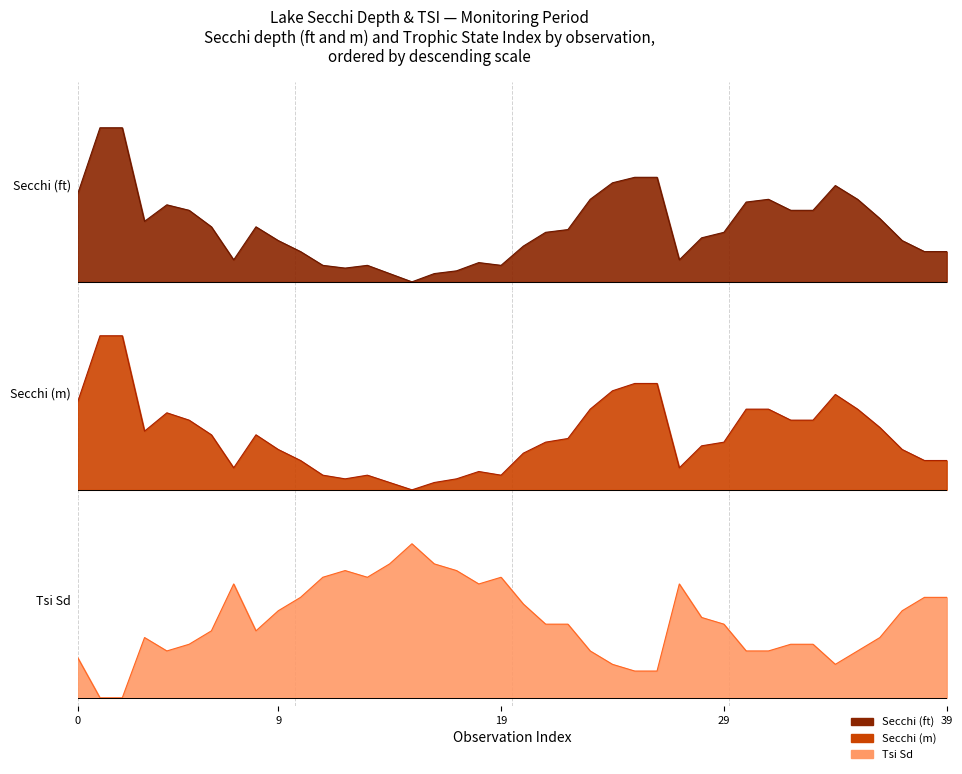

Reading left to right, transcribe all the data shown in this chart.

Secchi (ft): 0.6	1.0	1.0	0.4	0.5	0.5	0.4	0.1	0.4	0.3	0.2	0.1	0.1	0.1	0.1	0.0	0.1	0.1	0.1	0.1	0.2	0.3	0.3	0.5	0.6	0.7	0.7	0.1	0.3	0.3	0.5	0.5	0.5	0.5	0.6	0.5	0.4	0.3	0.2	0.2
Secchi (m): 0.6	1.0	1.0	0.4	0.5	0.5	0.4	0.1	0.4	0.3	0.2	0.1	0.1	0.1	0.0	0.0	0.0	0.1	0.1	0.1	0.2	0.3	0.3	0.5	0.6	0.7	0.7	0.1	0.3	0.3	0.5	0.5	0.5	0.5	0.6	0.5	0.4	0.3	0.2	0.2
Tsi Sd: 0.3	0.0	0.0	0.4	0.3	0.3	0.4	0.7	0.4	0.6	0.7	0.8	0.8	0.8	0.9	1.0	0.9	0.8	0.7	0.8	0.6	0.5	0.5	0.3	0.2	0.2	0.2	0.7	0.5	0.5	0.3	0.3	0.3	0.3	0.2	0.3	0.4	0.6	0.7	0.7